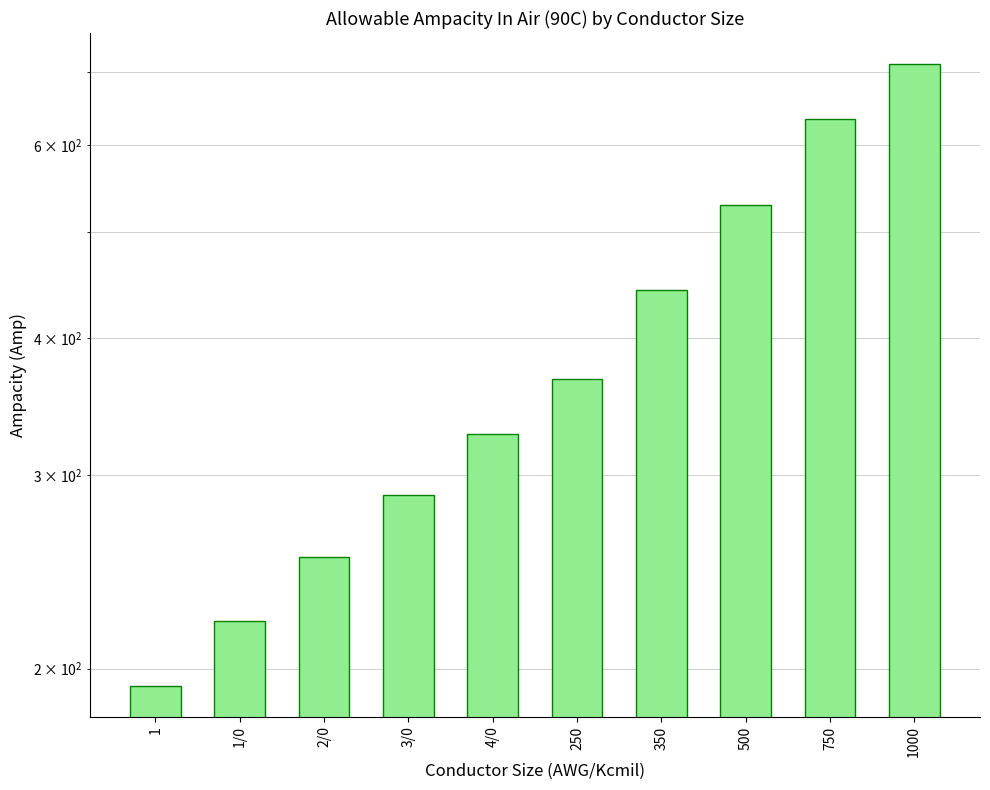

Reading left to right, list all the values displayed in this chart.

193	221	253	288	327	367	443	529	633	711